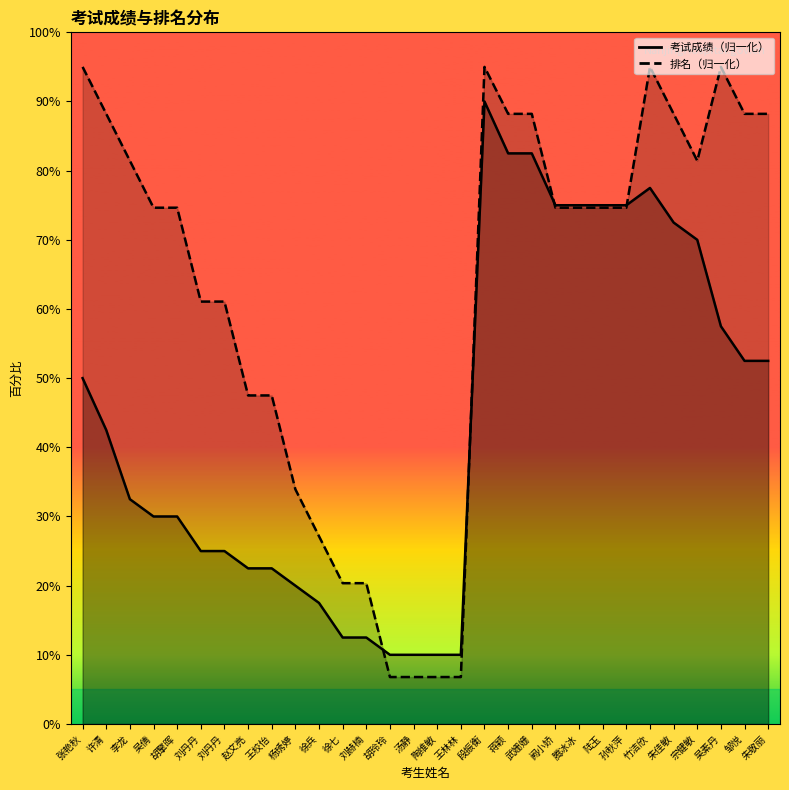

What is the minimum value for 排名?

6.8